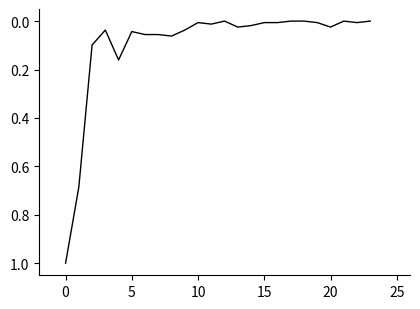

What is the maximum value shown in the chart?

1.0